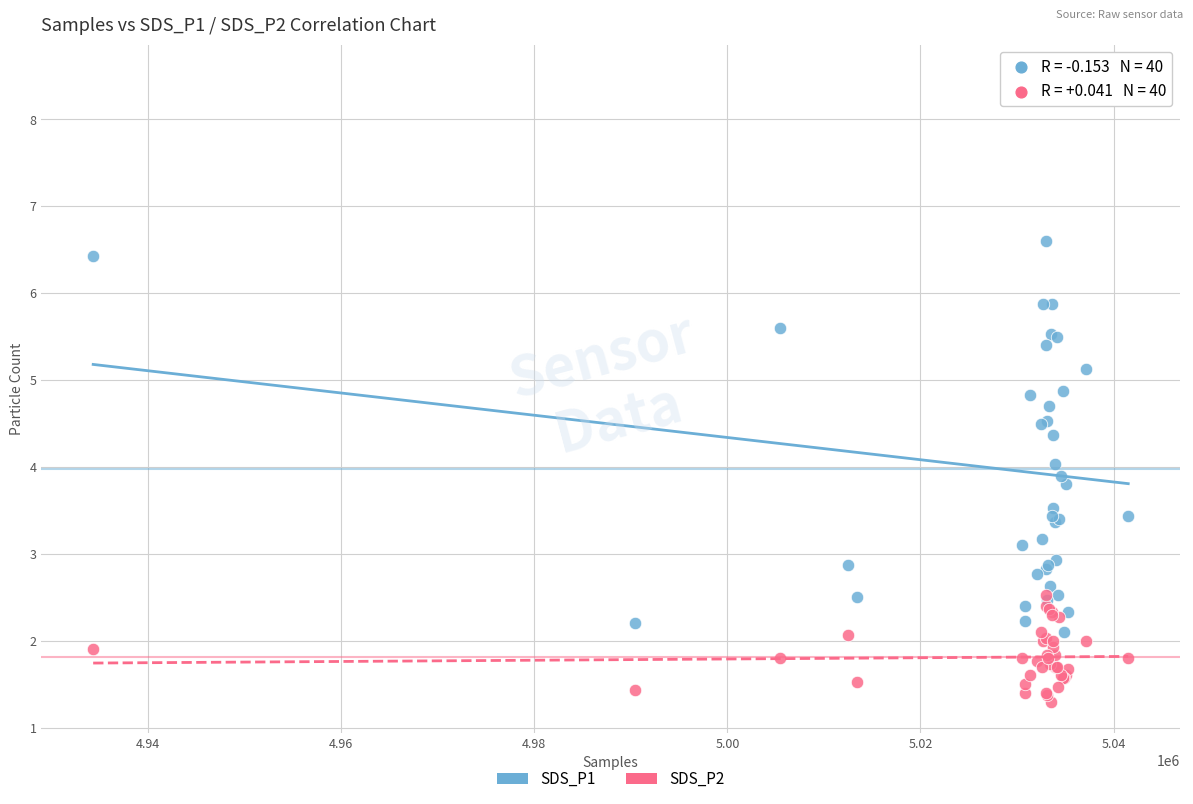

What are all the series names shown in the legend?

SDS_P1, SDS_P2